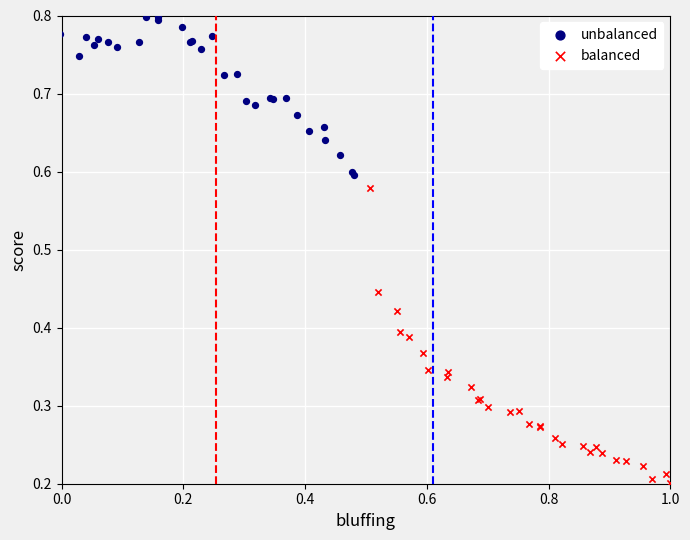

Which series reaches the maximum Y coordinate?

unbalanced